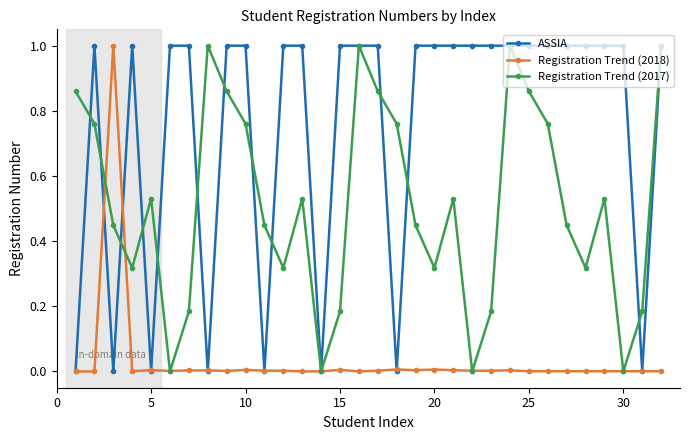

Rank the series by their average value, from lowest to highest.

Registration Trend (2018), Registration Trend (2017), ASSIA